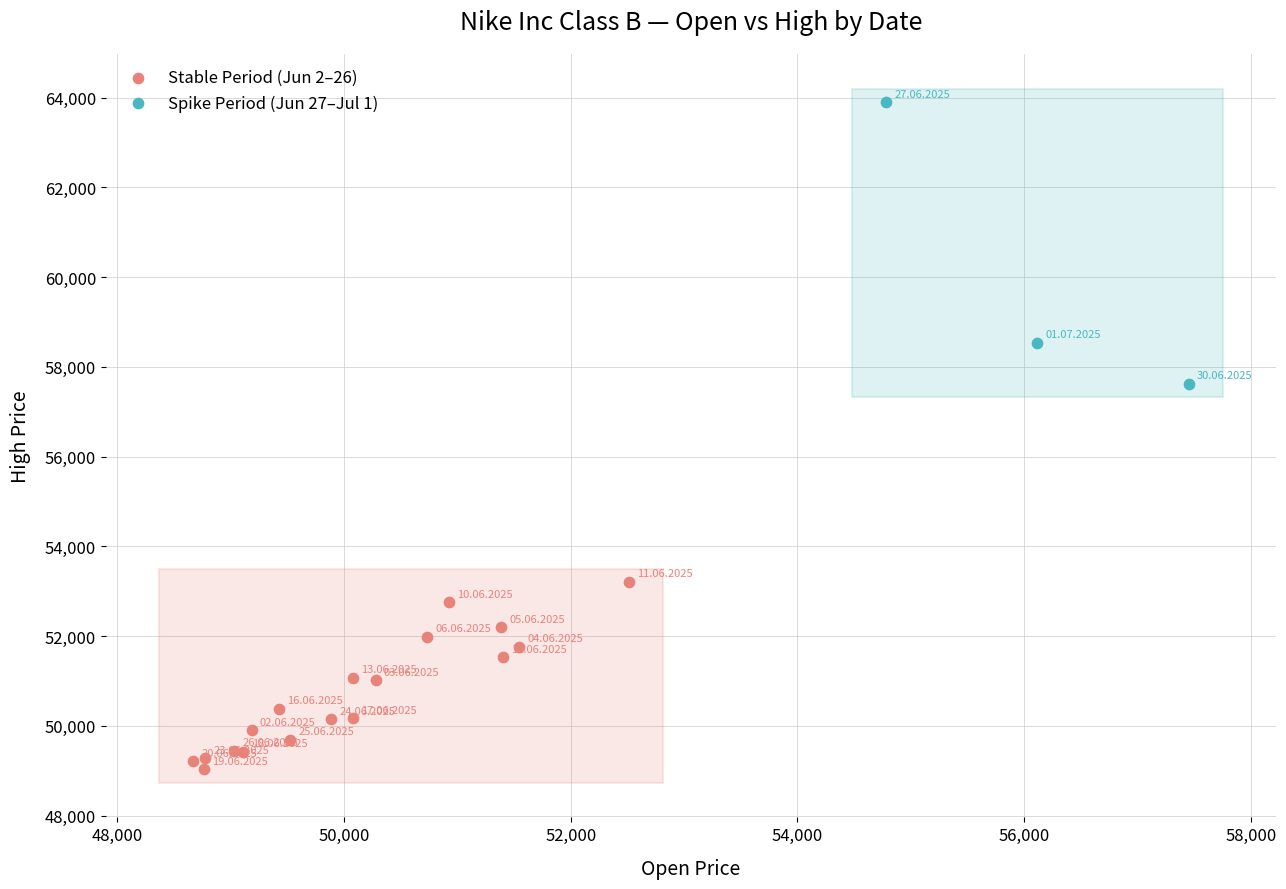

Which series reaches the maximum Y coordinate?

Spike Period (Jun 27–Jul 1)